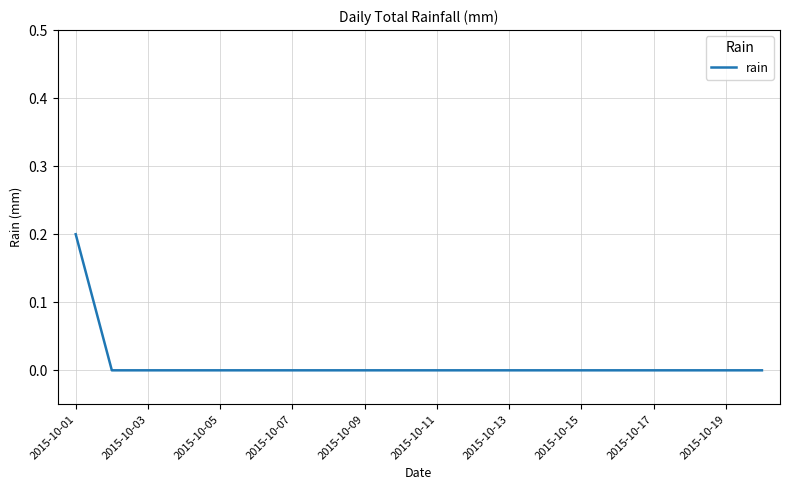

Reading left to right, transcribe all the data shown in this chart.

0.2	0.0	0.0	0.0	0.0	0.0	0.0	0.0	0.0	0.0	0.0	0.0	0.0	0.0	0.0	0.0	0.0	0.0	0.0	0.0